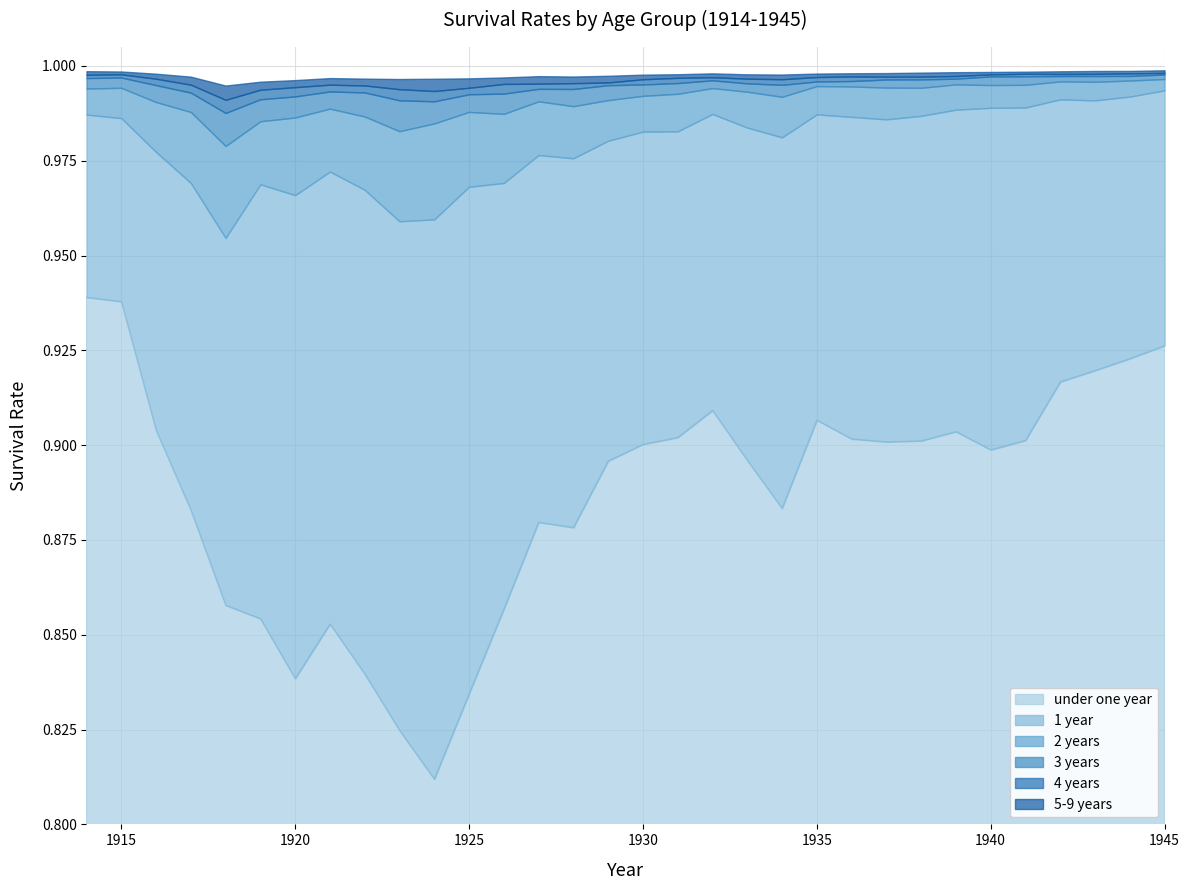

What are all the series names shown in the legend?

under one year, 1 year, 2 years, 3 years, 4 years, 5-9 years